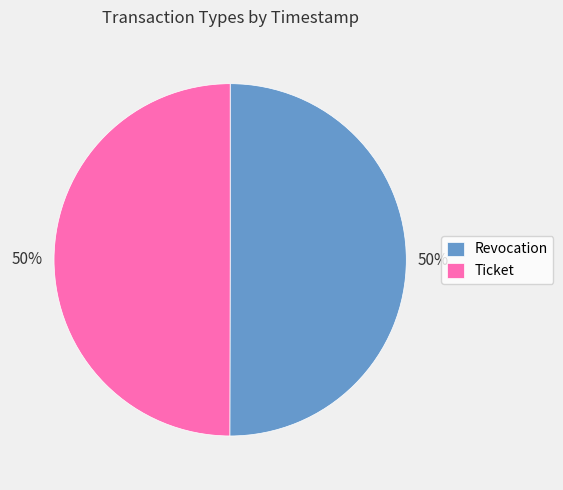

Do Revocation and Ticket together represent more than half of the pie?

Yes